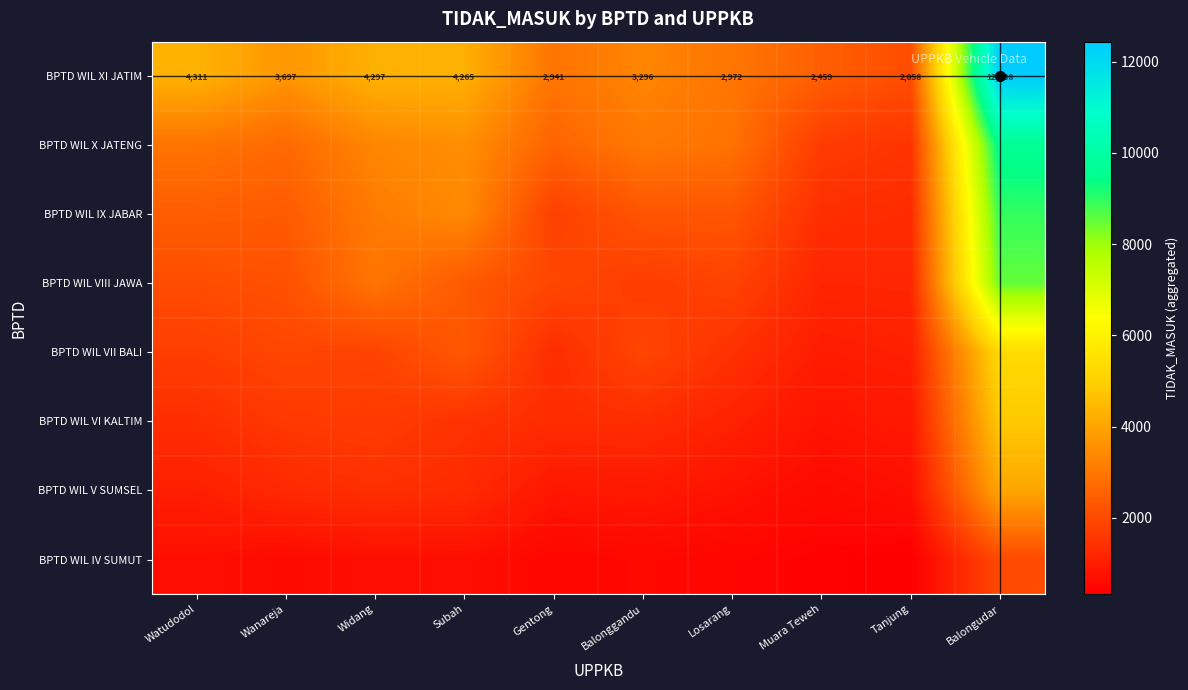

What is the smallest value displayed?

329.3